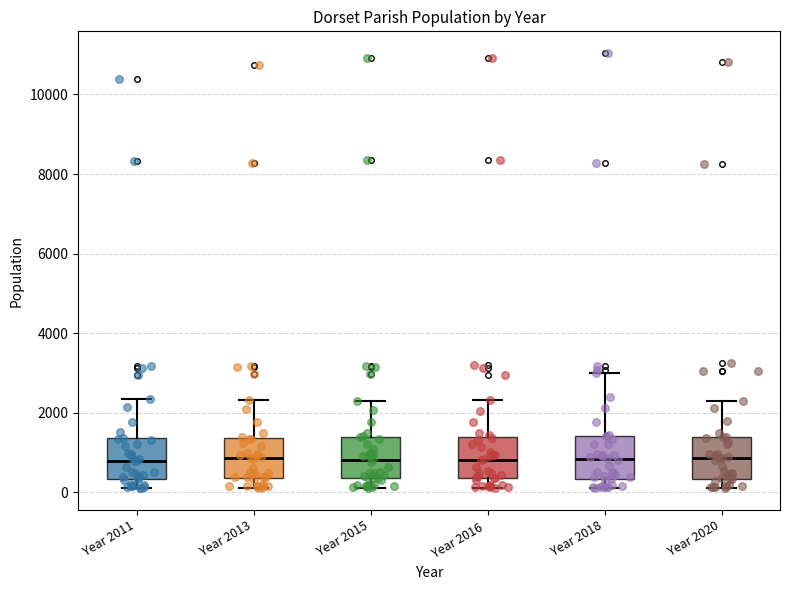

Reading left to right, read every box against the y-axis: the position of its median line, the range the box covers, and the ends of its whiskers. The values are not printed on the chart, so give them approximately, as read against the axis.

Year 2011: median 800, box 400 to 1400, whiskers 200 to 2400
Year 2013: median 800, box 400 to 1400, whiskers 200 to 2400
Year 2015: median 800, box 400 to 1400, whiskers 200 to 2400
Year 2016: median 800, box 400 to 1400, whiskers 200 to 2400
Year 2018: median 800, box 400 to 1400, whiskers 200 to 3000
Year 2020: median 800, box 400 to 1400, whiskers 200 to 2200